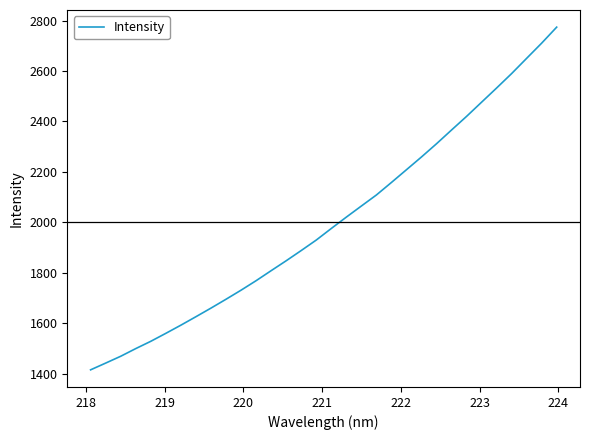

What is the maximum value shown in the chart?

2774.3